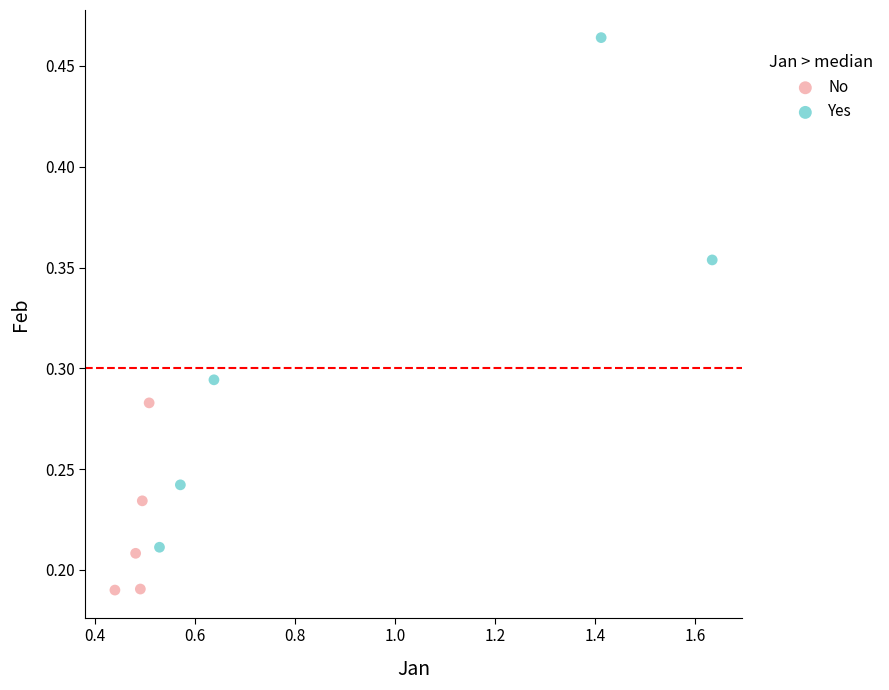

Which series has the largest Y range (max minus min)?

Yes